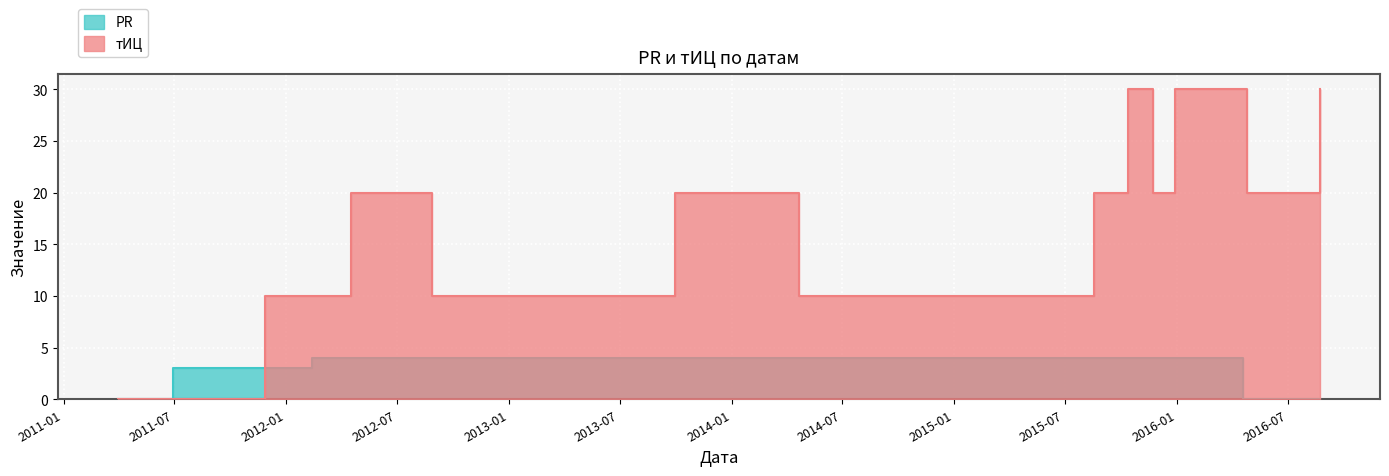

What is the sum of the тИЦ values at 2012-08-27 and 2015-11-24?

30